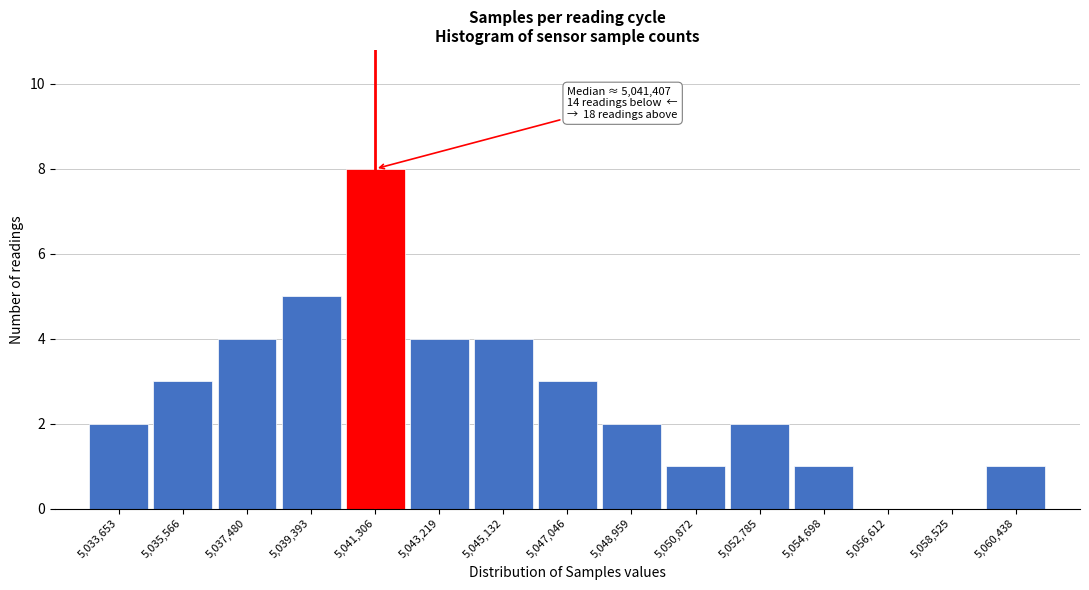

Which range on the x-axis has the tallest bar?

5040400 to 5042200